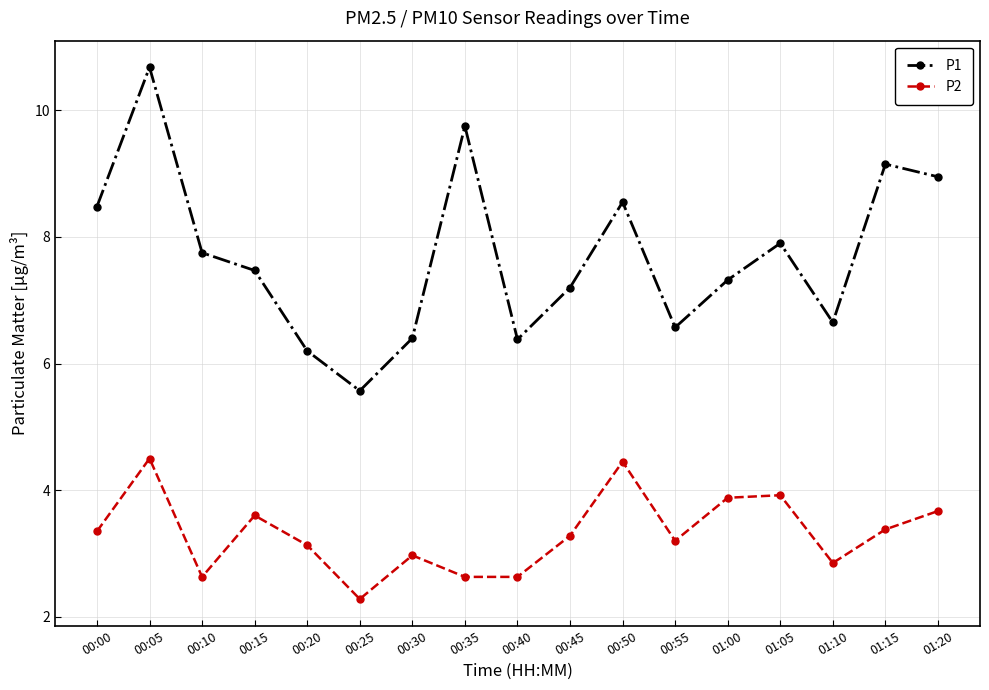

Which series has the largest range (max minus min)?

P1